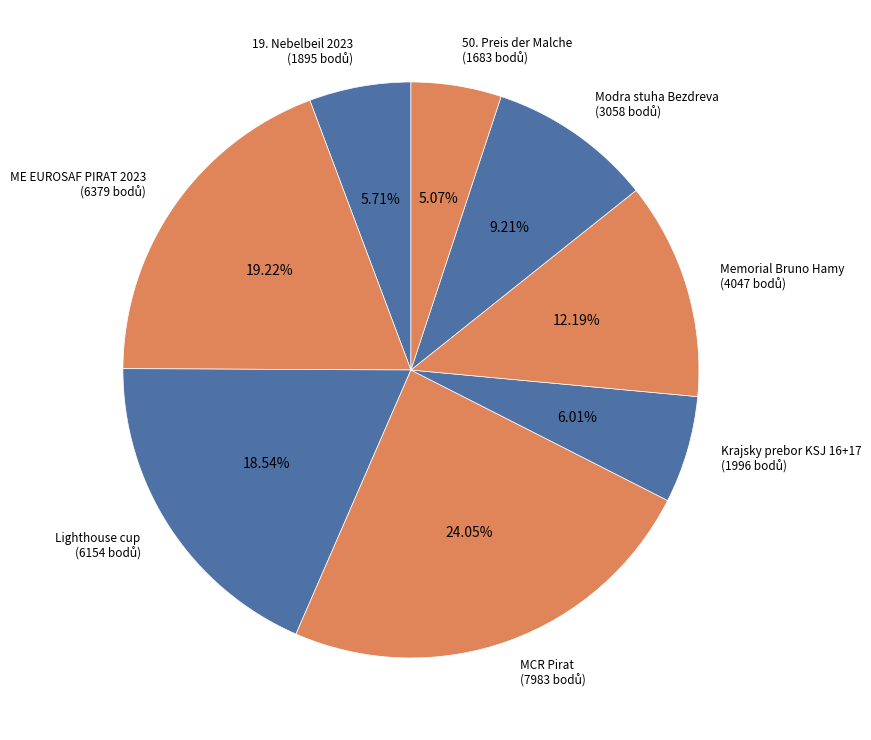

Is there any slice that represents more than half of the pie?

No